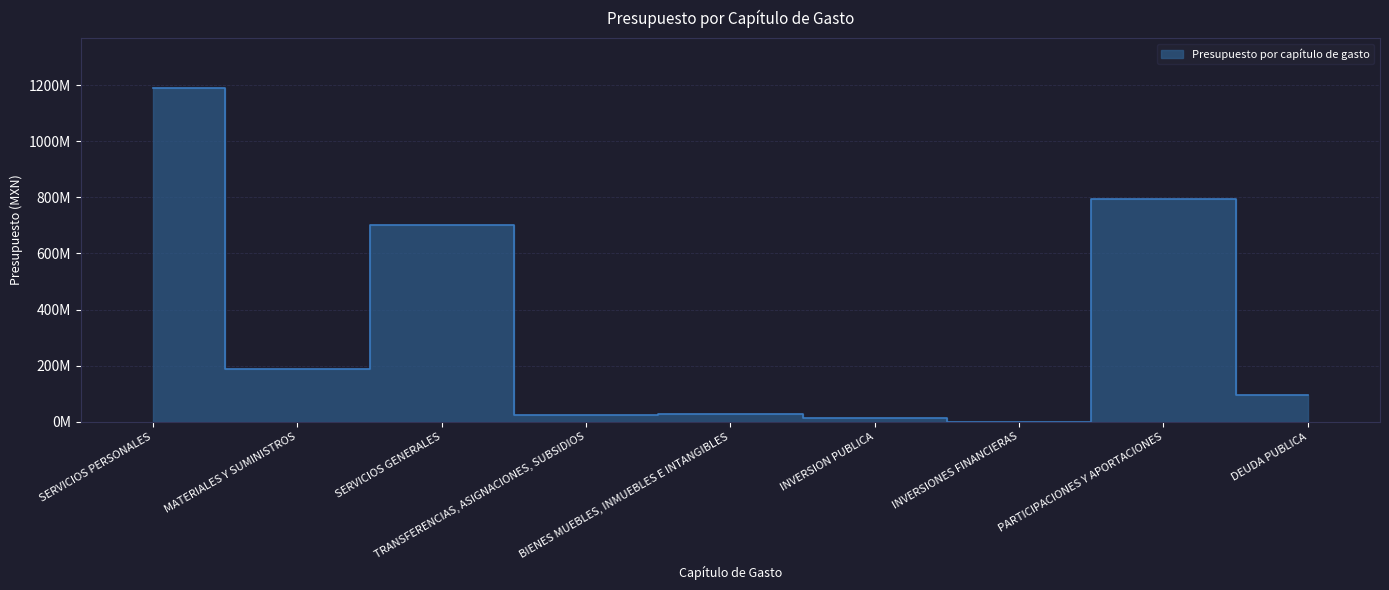

How many lines are shown in the chart?

1